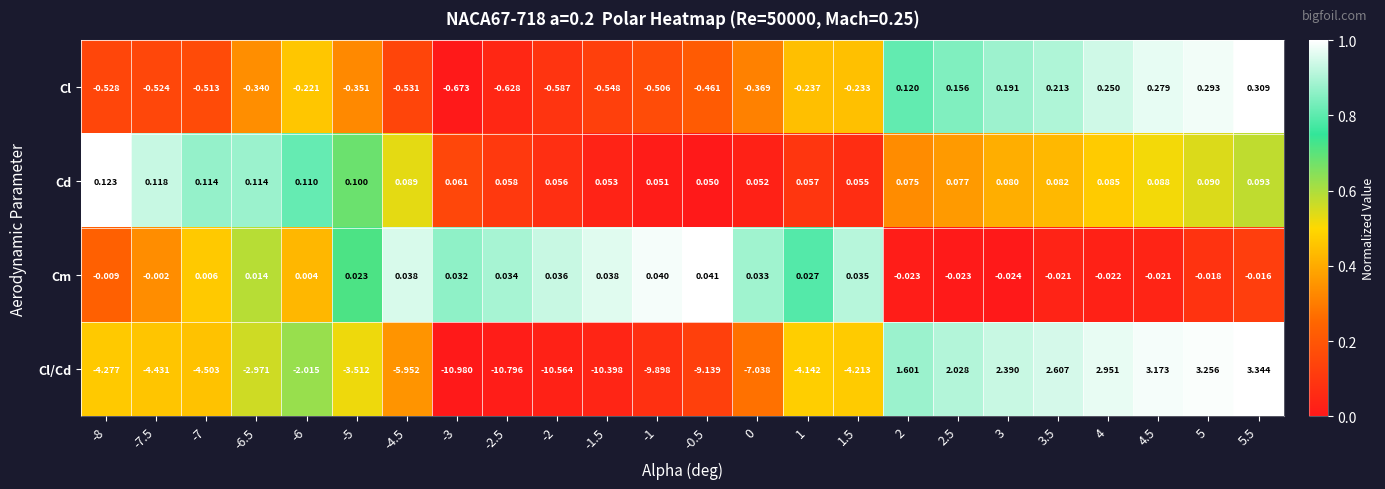

At -4.5, list the series in order from largest to smallest.

Cd, Cm, Cl, Cl/Cd